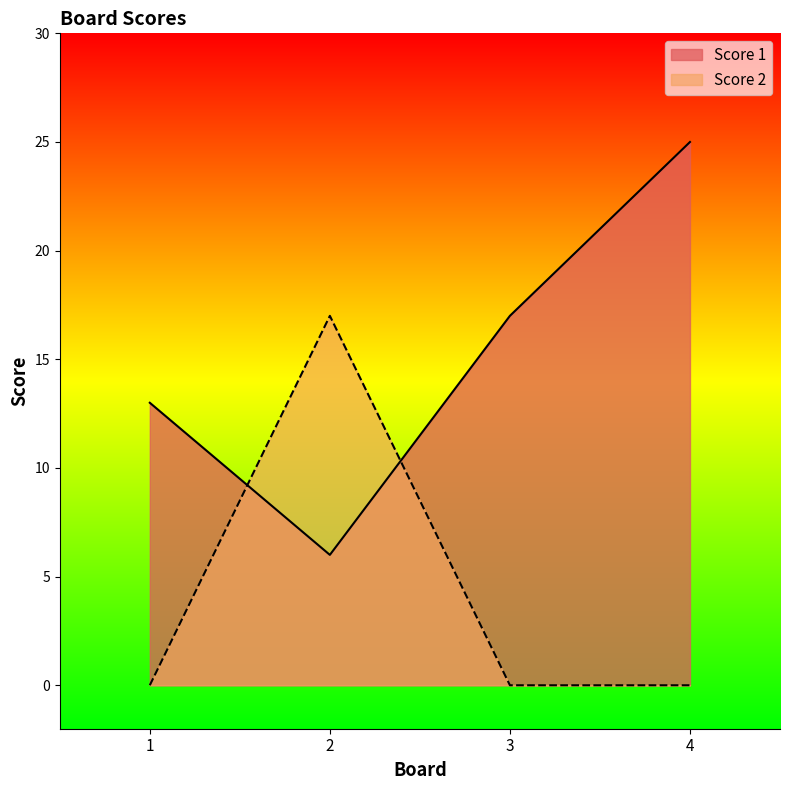

Is the value of Score 1 at 2 greater than the value of Score 2 at 4?

Yes